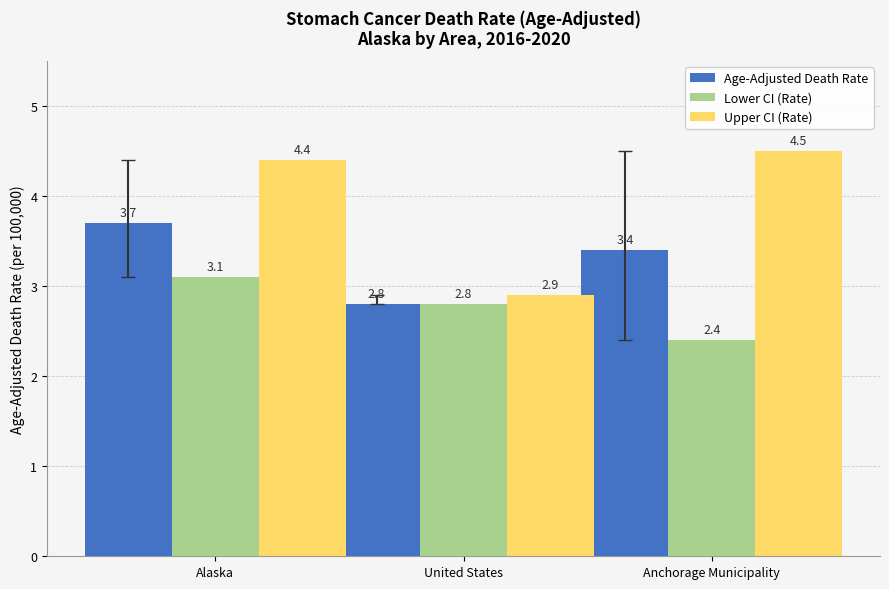

What is the approximate value of Upper CI (Rate) at Anchorage Municipality?

4.5